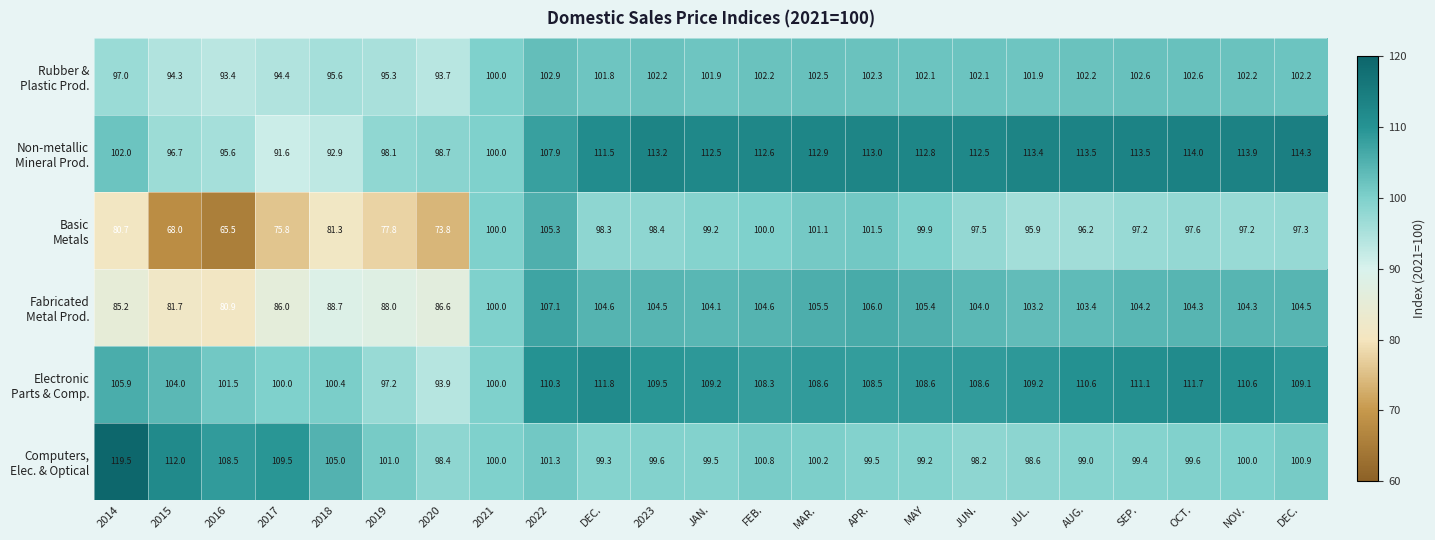

At how many categories does at least one series exceed 73?

23